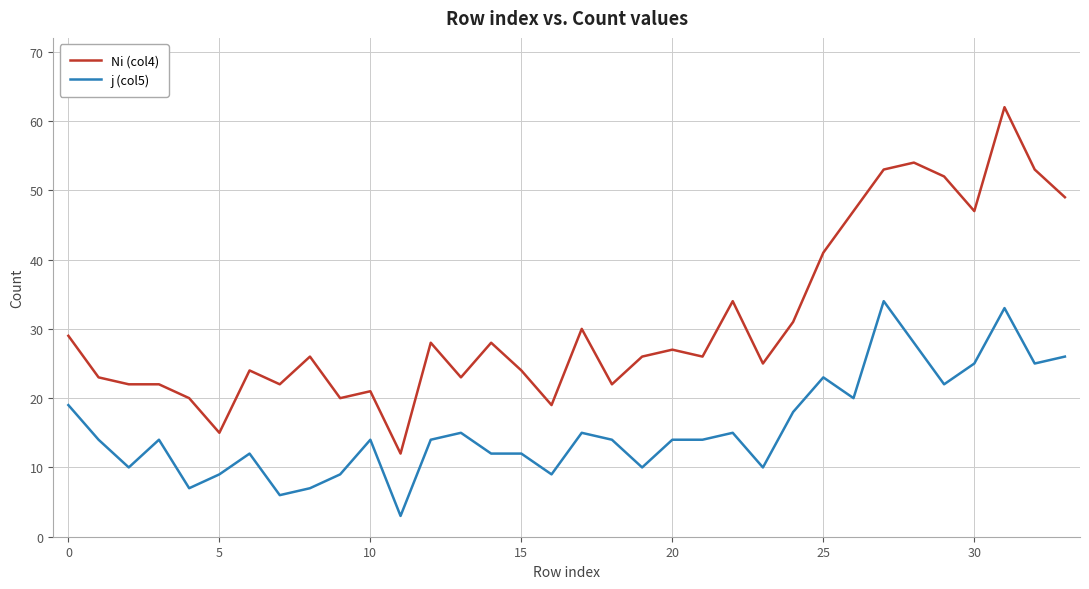

True or false: Ni (col4) and j (col5) cross at least once.

False